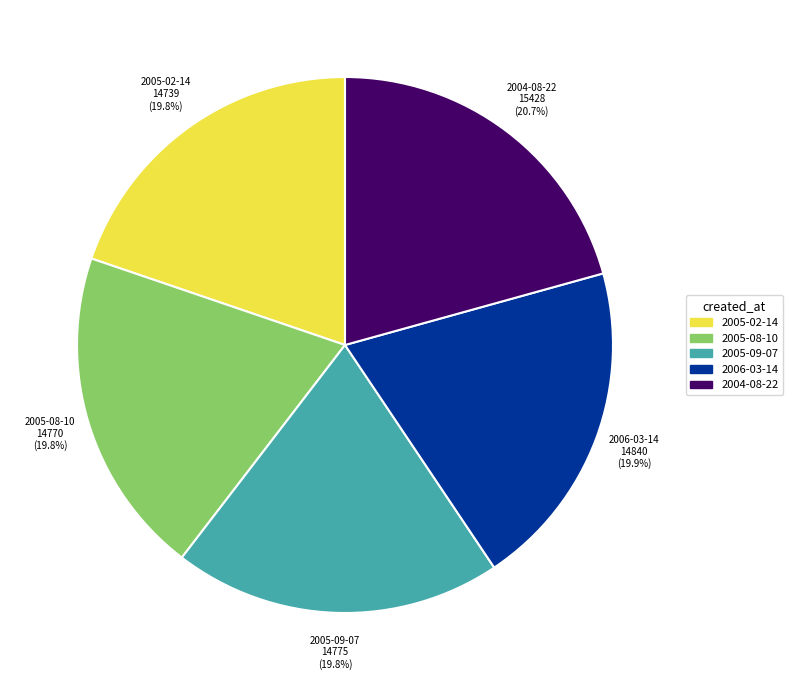

Do 2004-08-22 and 2005-08-10 together represent more than half of the pie?

No